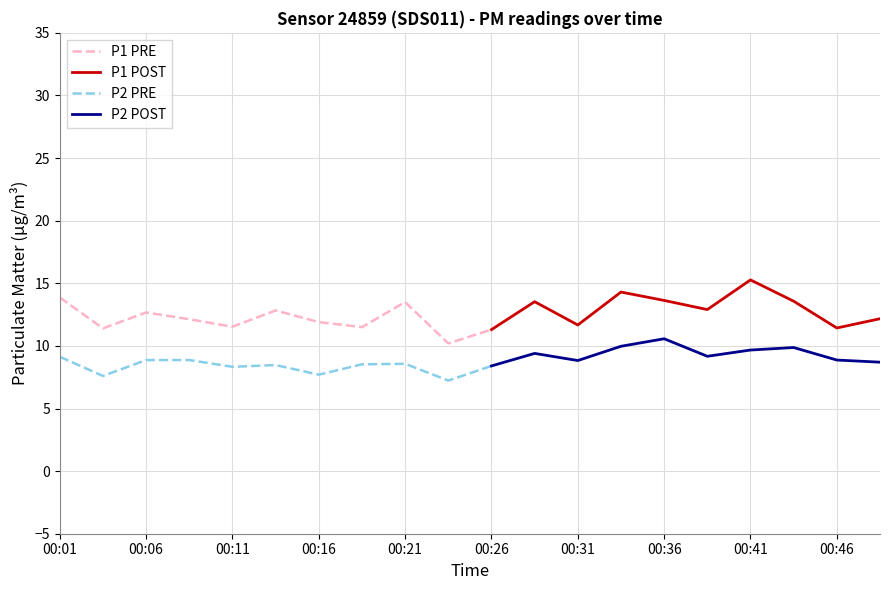

Reading left to right, transcribe all the data shown in this chart.

P1: 00:01=13.9	00:03=11.4	00:06=12.7	00:08=12.1	00:11=11.5	00:13=12.8	00:16=11.9	00:18=11.5	00:21=13.5	00:23=10.2	00:26=11.3	00:29=13.5	00:31=11.7	00:34=14.3	00:36=13.6	00:39=12.9	00:41=15.3	00:44=13.6	00:46=11.4	00:49=12.2
P2: 00:01=9.1	00:03=7.6	00:06=8.9	00:08=8.9	00:11=8.3	00:13=8.5	00:16=7.7	00:18=8.5	00:21=8.6	00:23=7.2	00:26=8.4	00:29=9.4	00:31=8.8	00:34=10.0	00:36=10.6	00:39=9.2	00:41=9.7	00:44=9.9	00:46=8.9	00:49=8.7